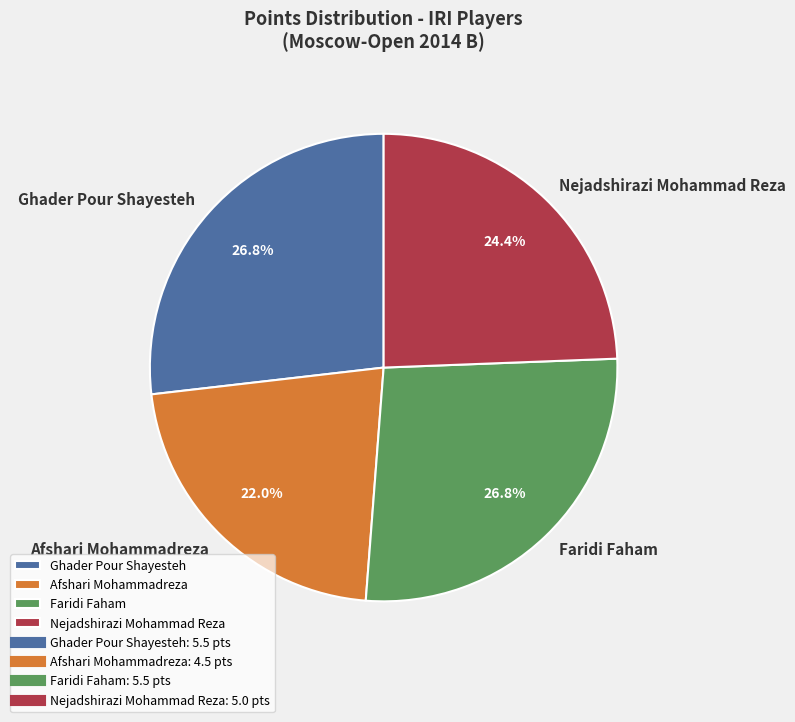

Does Faridi Faham account for over 50% of the chart?

No